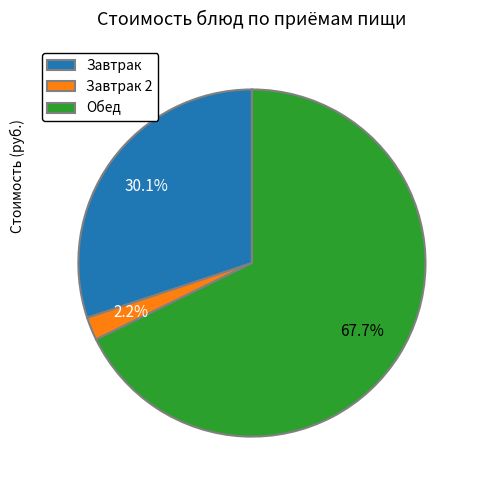

Which slice is the largest?

Обед